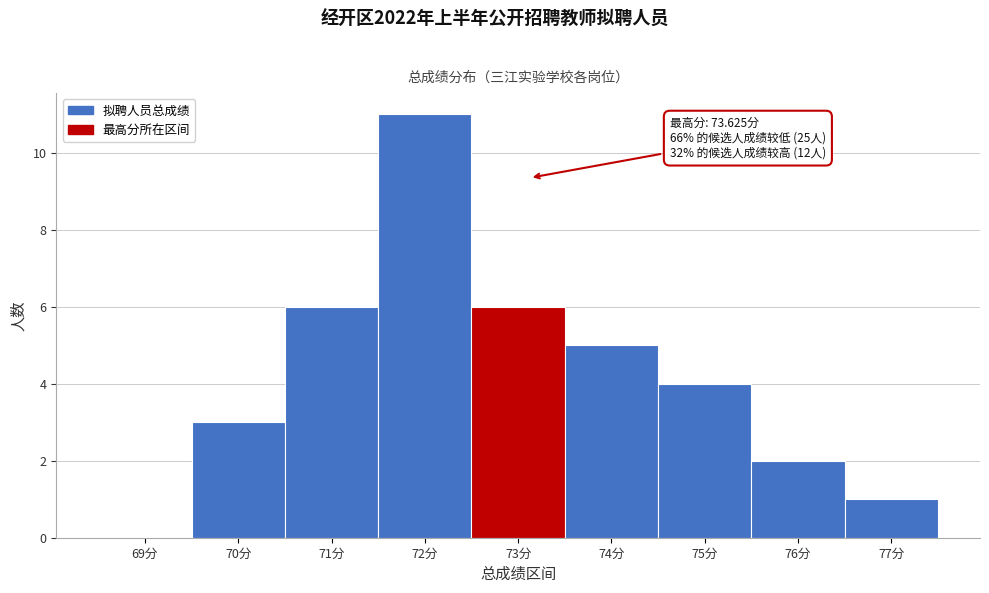

Reading left to right, what are all the values shown in this chart?

69分=0	70分=3	71分=6	72分=11	73分=6	74分=5	75分=4	76分=2	77分=1